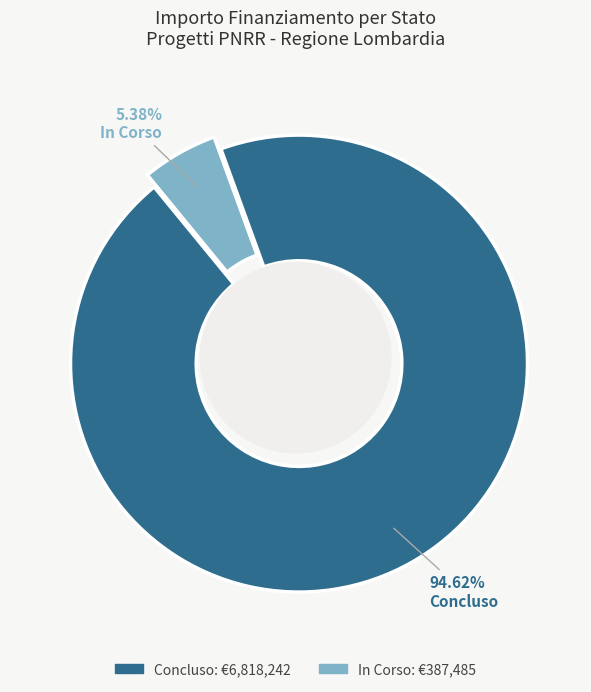

Do 37 and 27 together represent more than half of the pie?

No